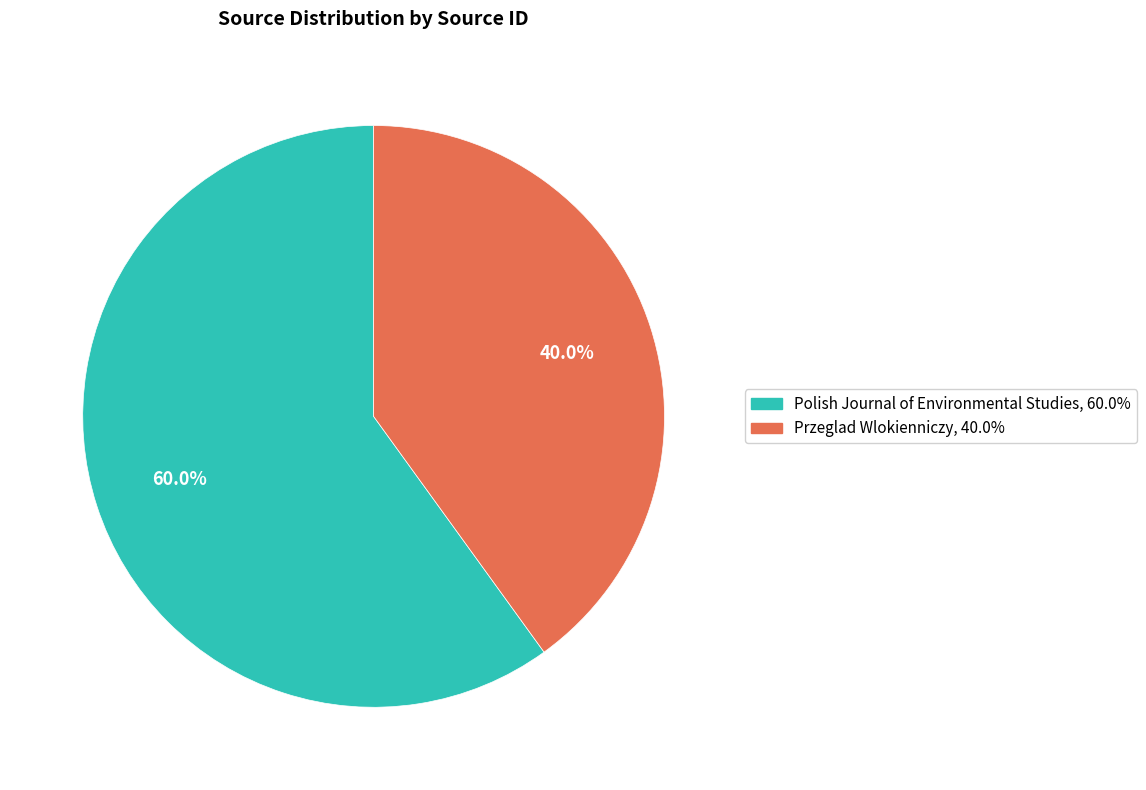

Is it true that Polish Journal of Environmental Studies is 60% of the pie?

True